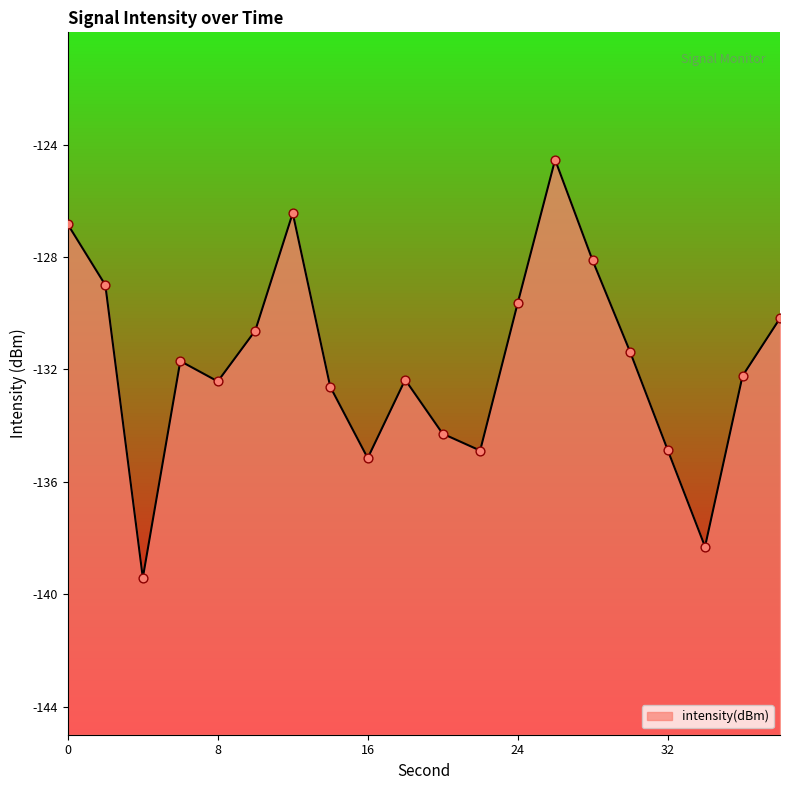

What is the change in value from 14 to 32?

-2.2